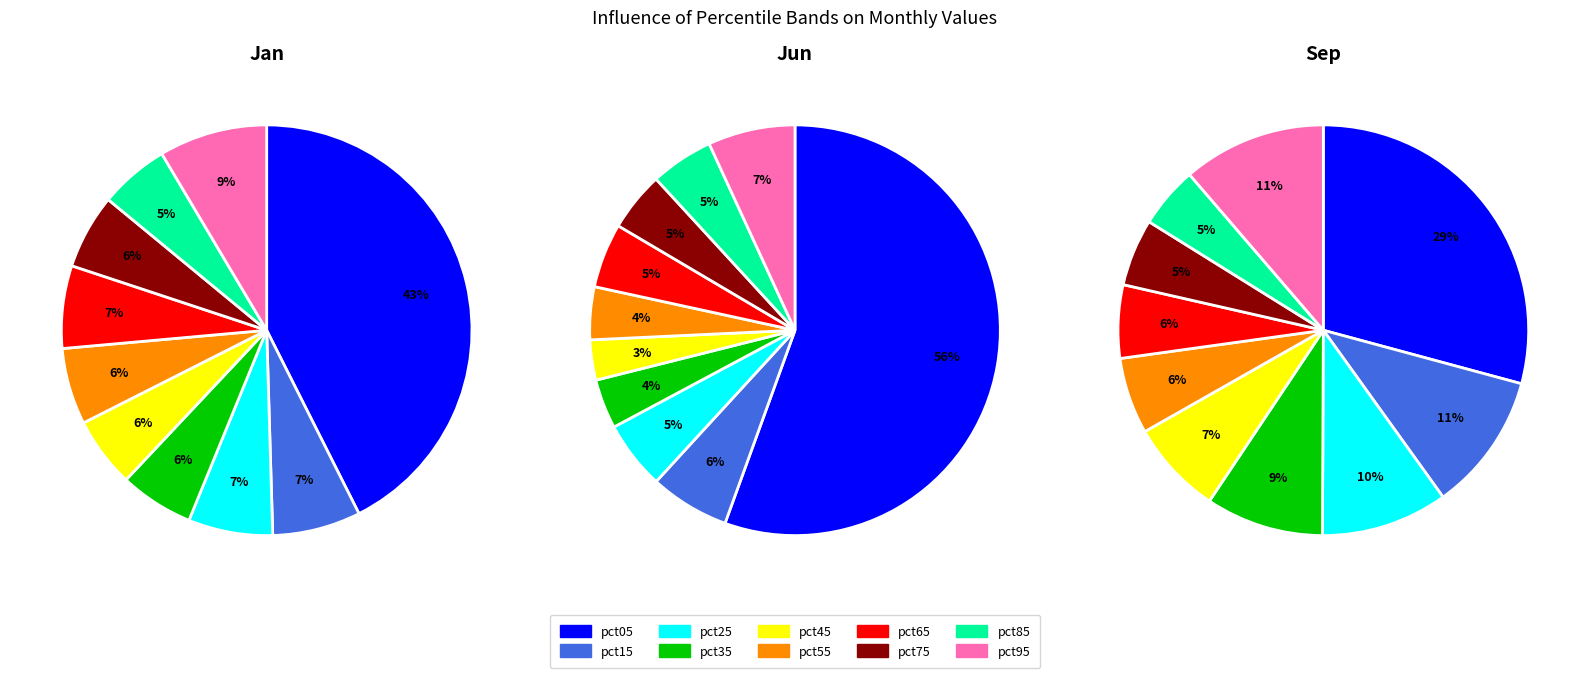

To the nearest percent, what portion does pct55 represent?

6%